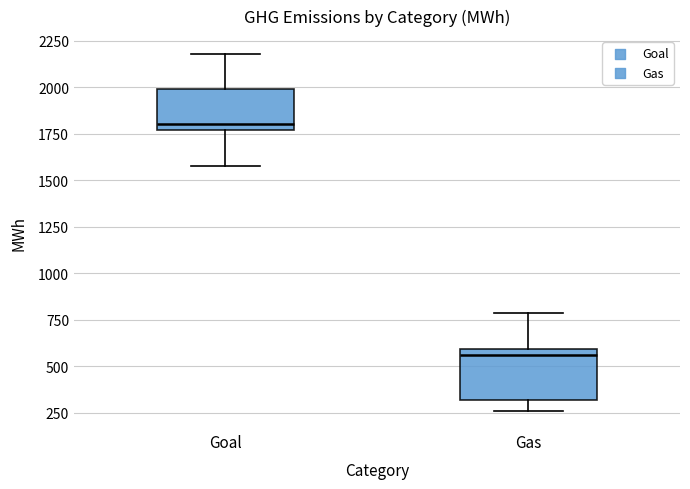

Where does the upper whisker of the box for Goal end on the y-axis? The values are not printed on the chart, so give them approximately, as read against the axis.

2200